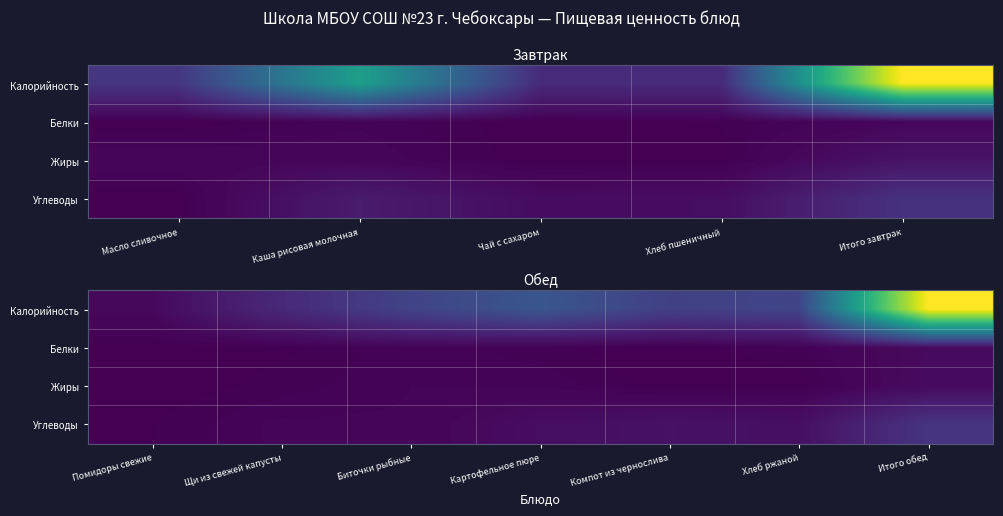

How many data points in Жиры are above 3?

4